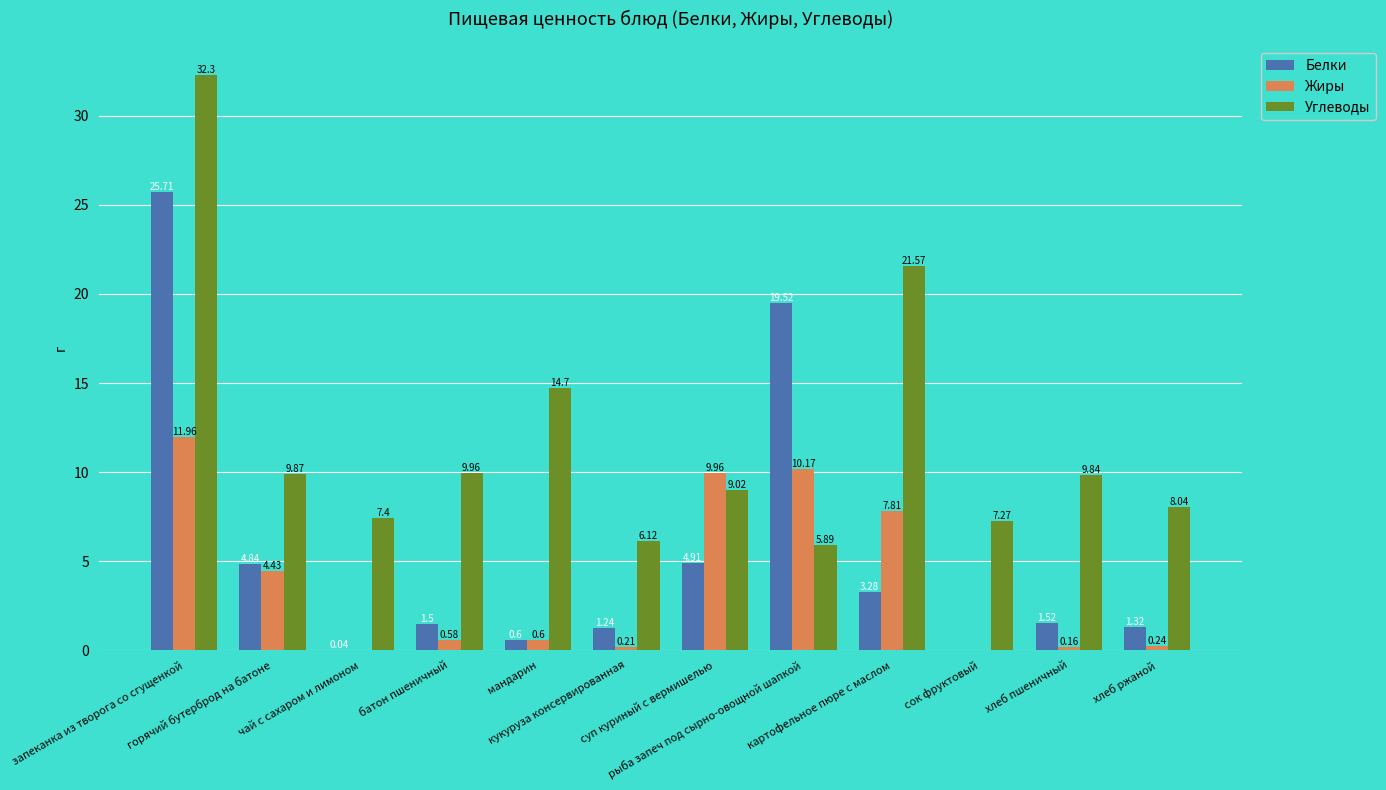

Which series has the largest total across all categories?

Углеводы